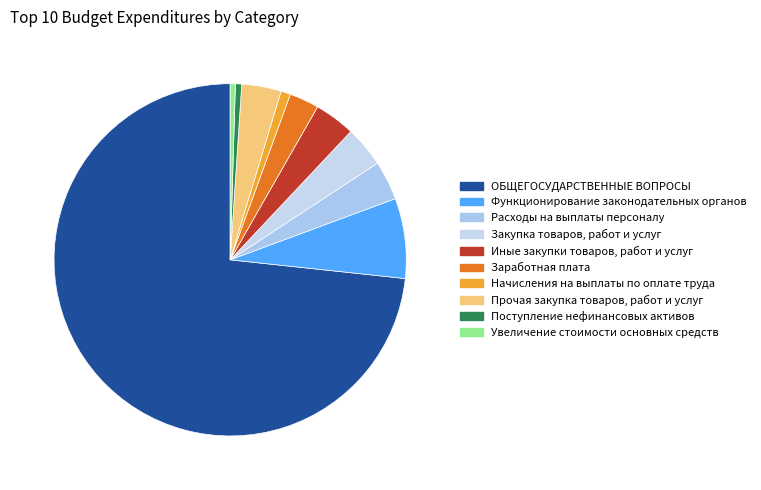

Combined, do Увеличение стоимости основных средств and Прочая закупка товаров, работ и услуг account for over 50%?

No